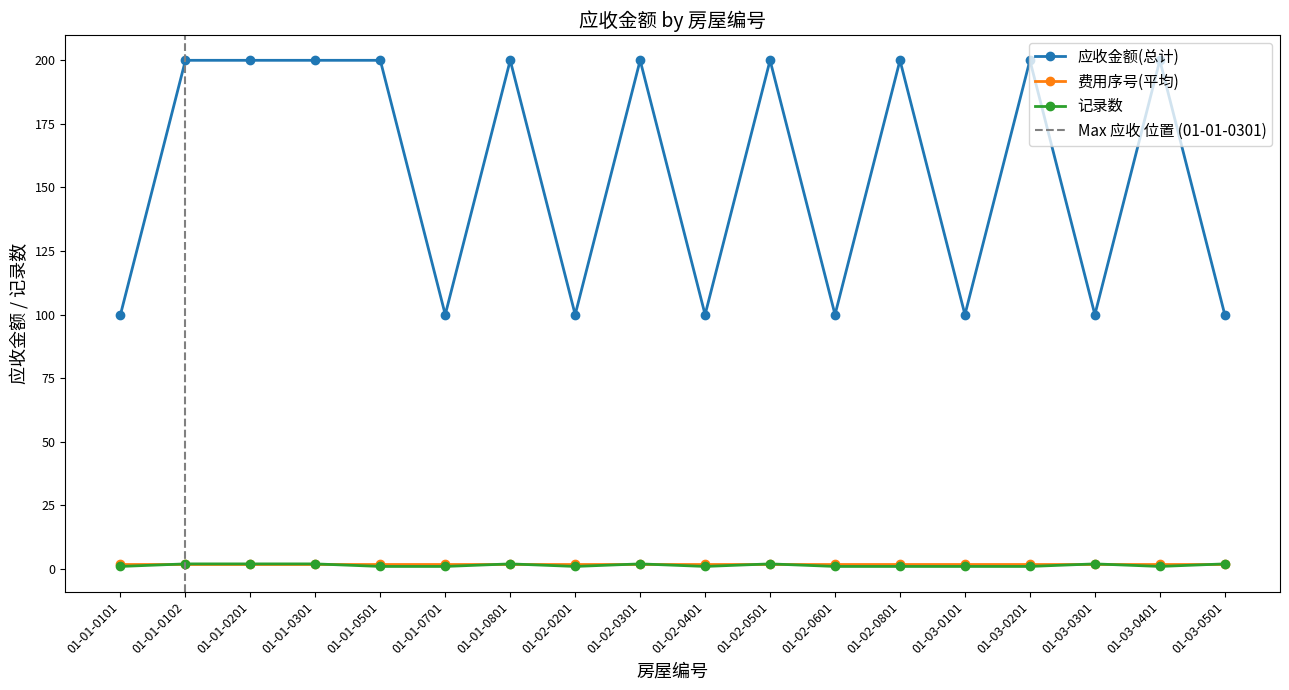

What is the label of the 13th point from the right?

01-01-0701